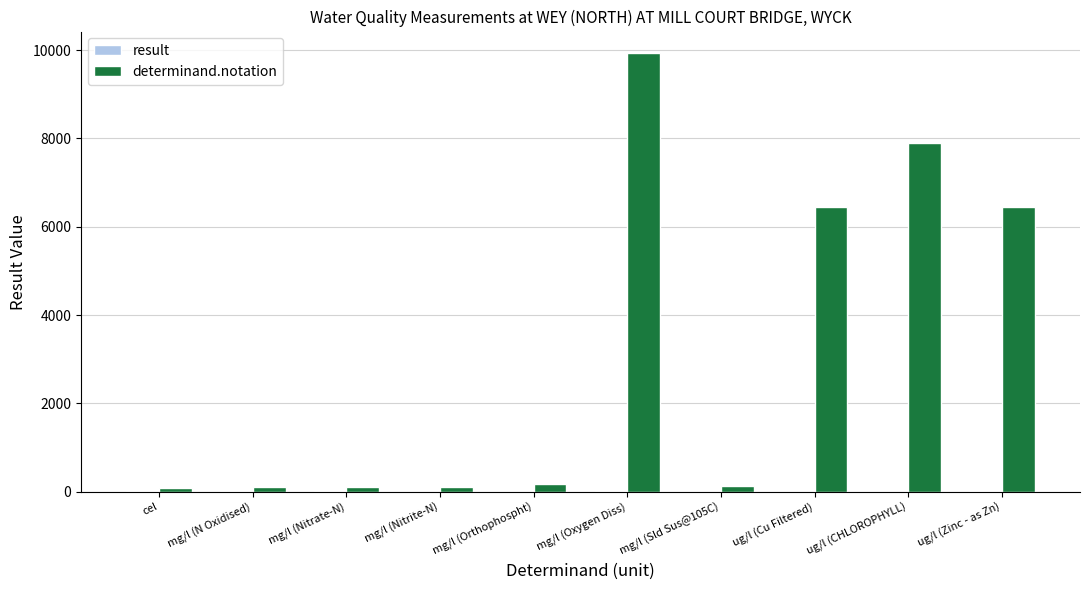

What is the greatest value displayed?

9924.0